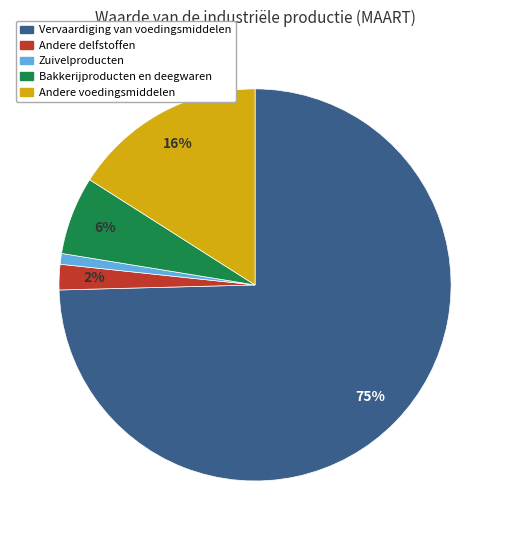

How many slices are in this pie chart?

5